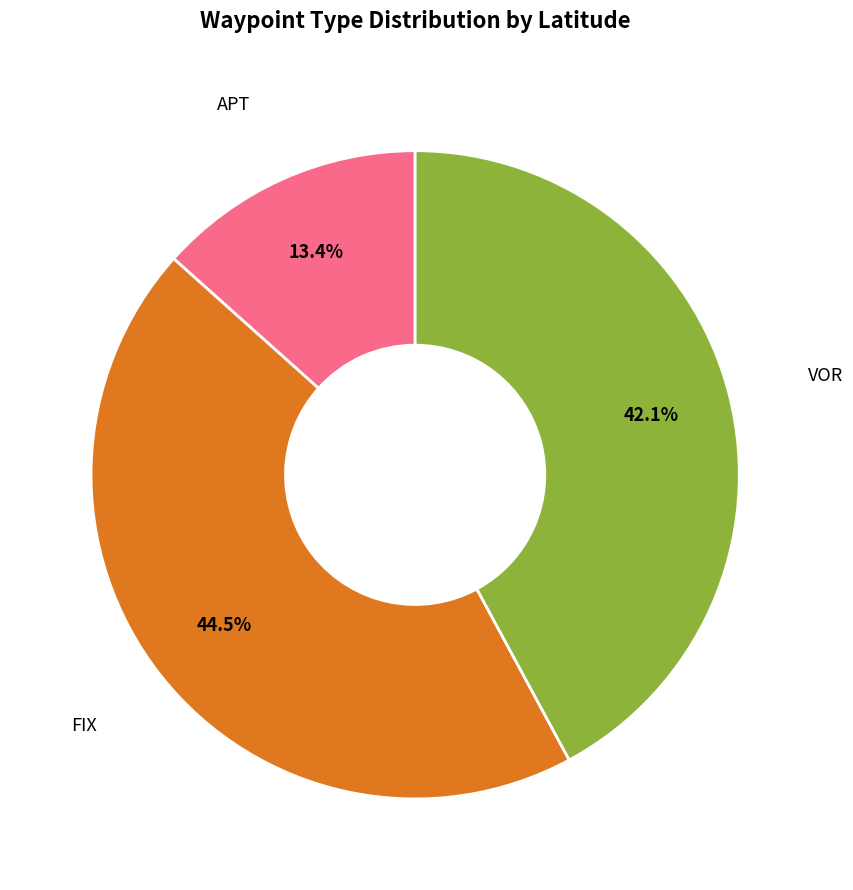

Count the number of slices in the pie.

3